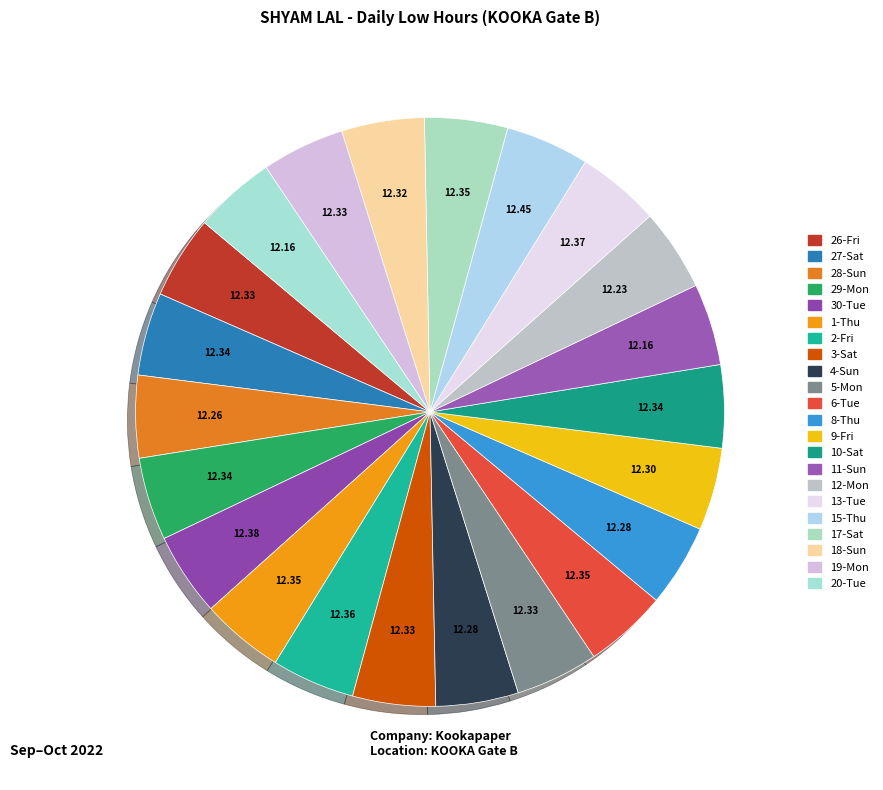

What percentage is the 4-Sun slice, to the nearest percent?

5%